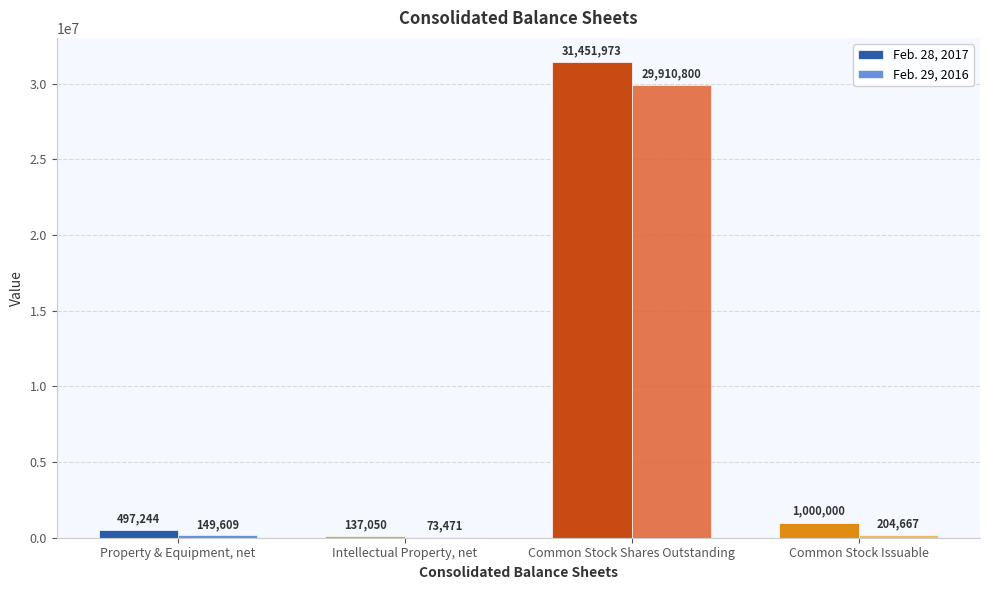

Which series has the largest total across all categories?

Feb. 28, 2017